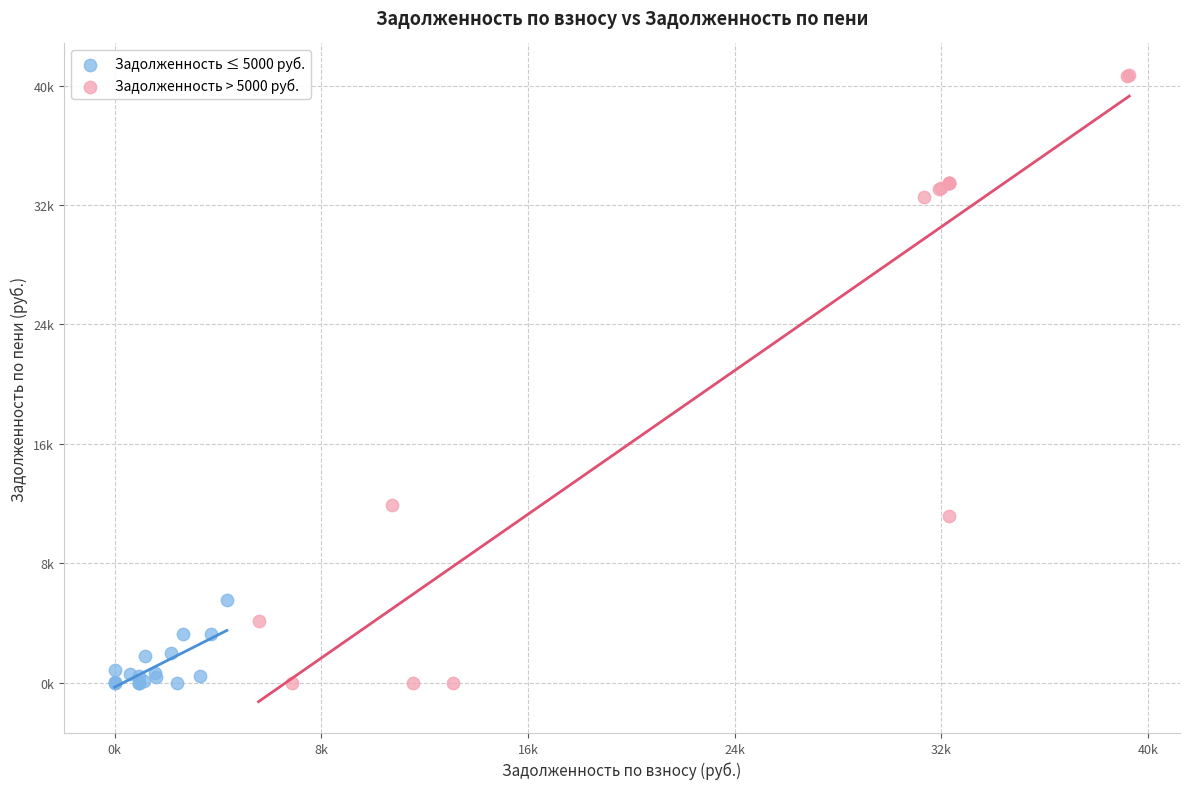

Which series has the widest spread of Y values?

Задолженность > 5000 руб.